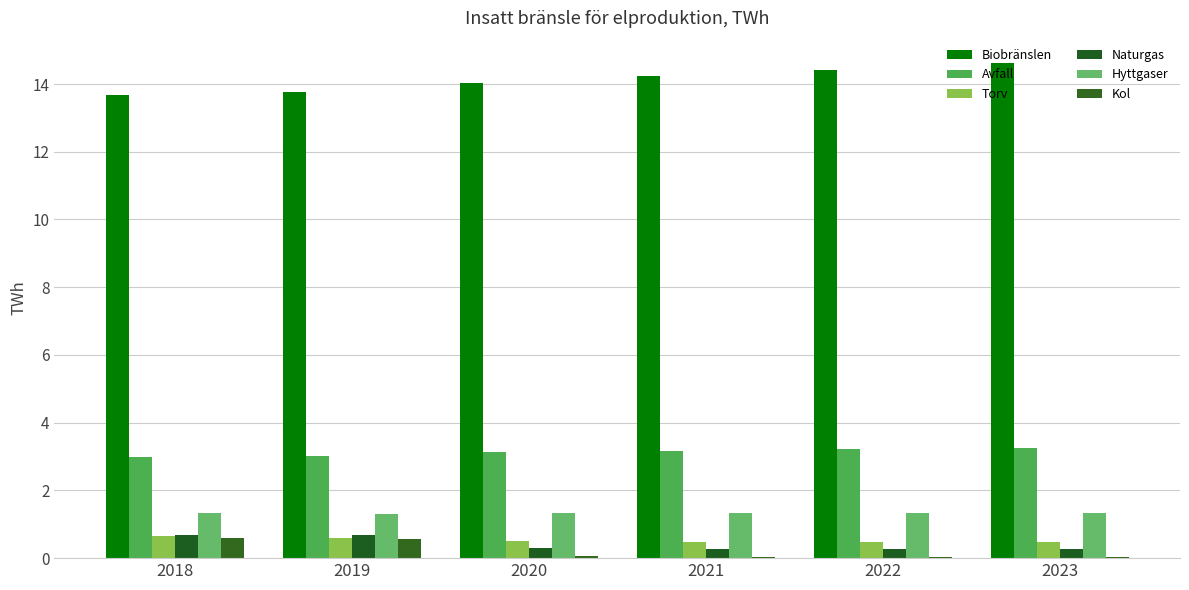

What is the highest value of the Kol series?

0.6